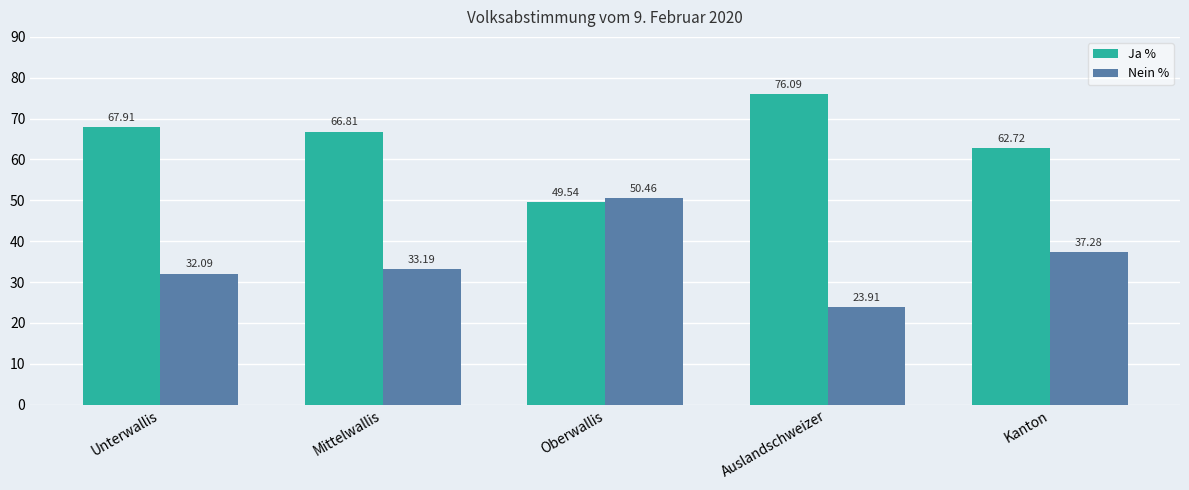

What is the difference between the Nein % values at Oberwallis and Unterwallis?

18.4